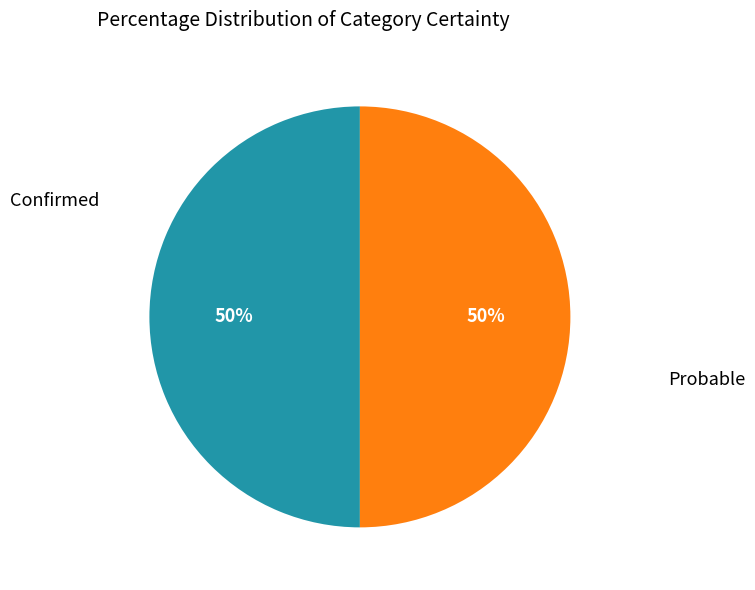

To the nearest percent, what is the average slice percentage?

50%